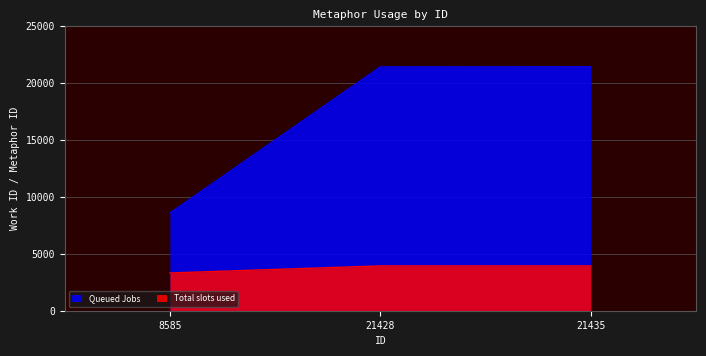

What are all the series names shown in the legend?

Queued Jobs, Total slots used